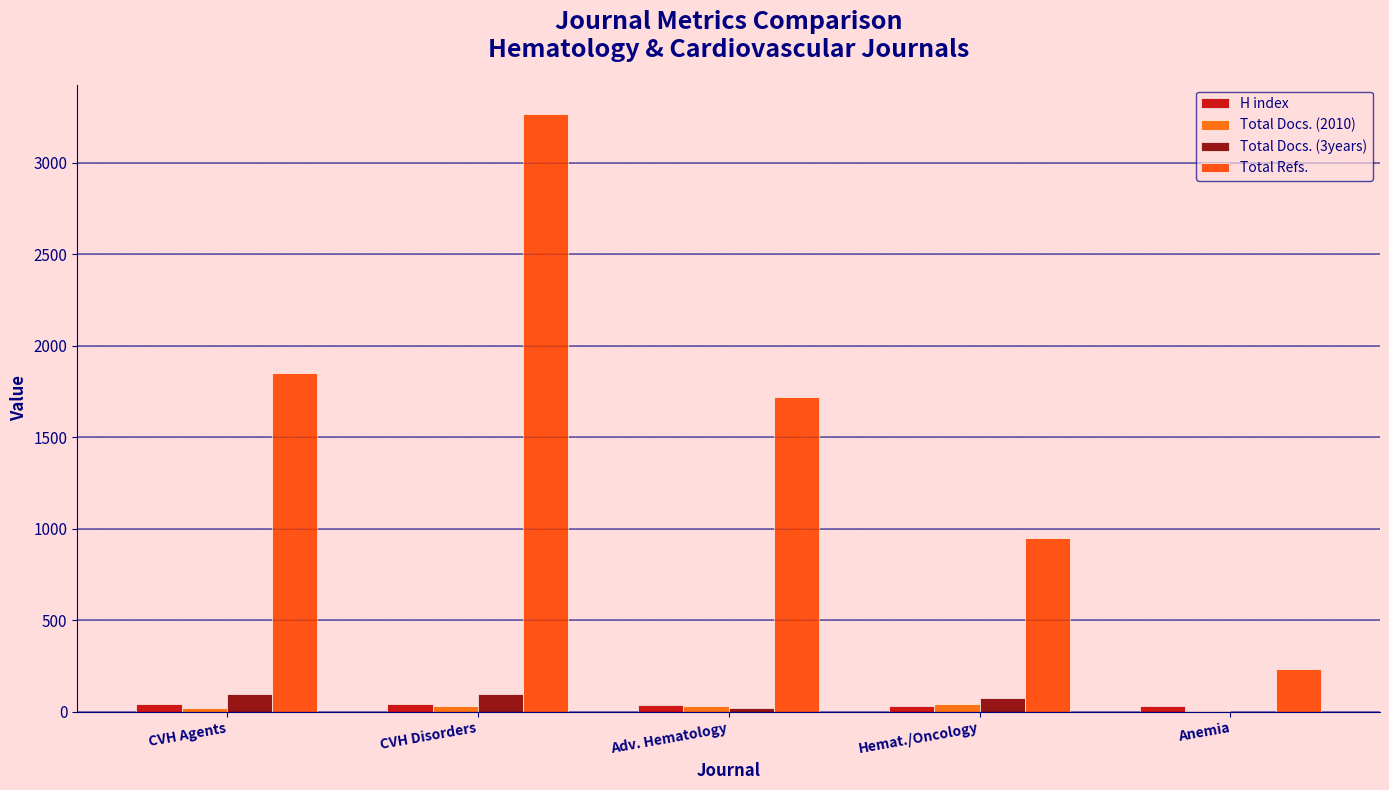

Which series has the widest spread of values?

Total Refs.